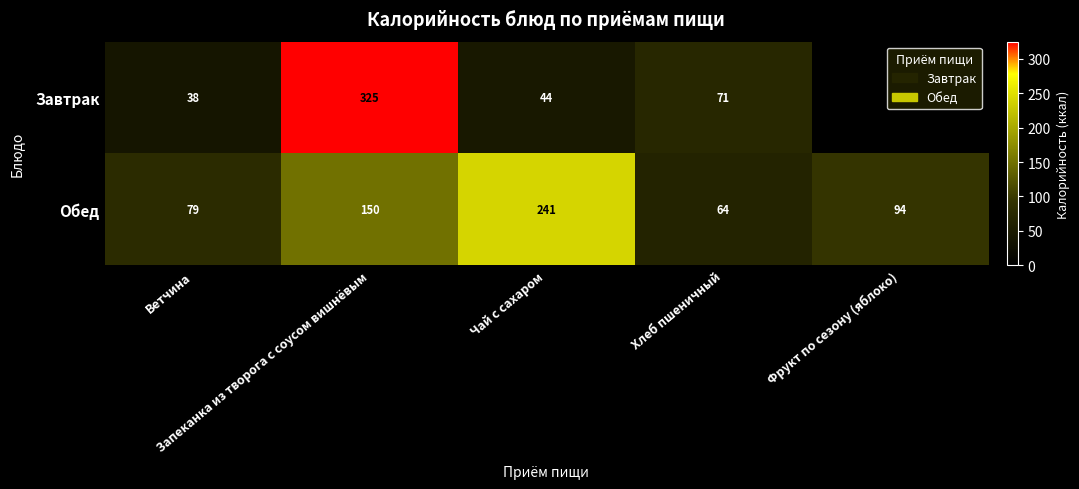

Count the number of data series in this chart.

2